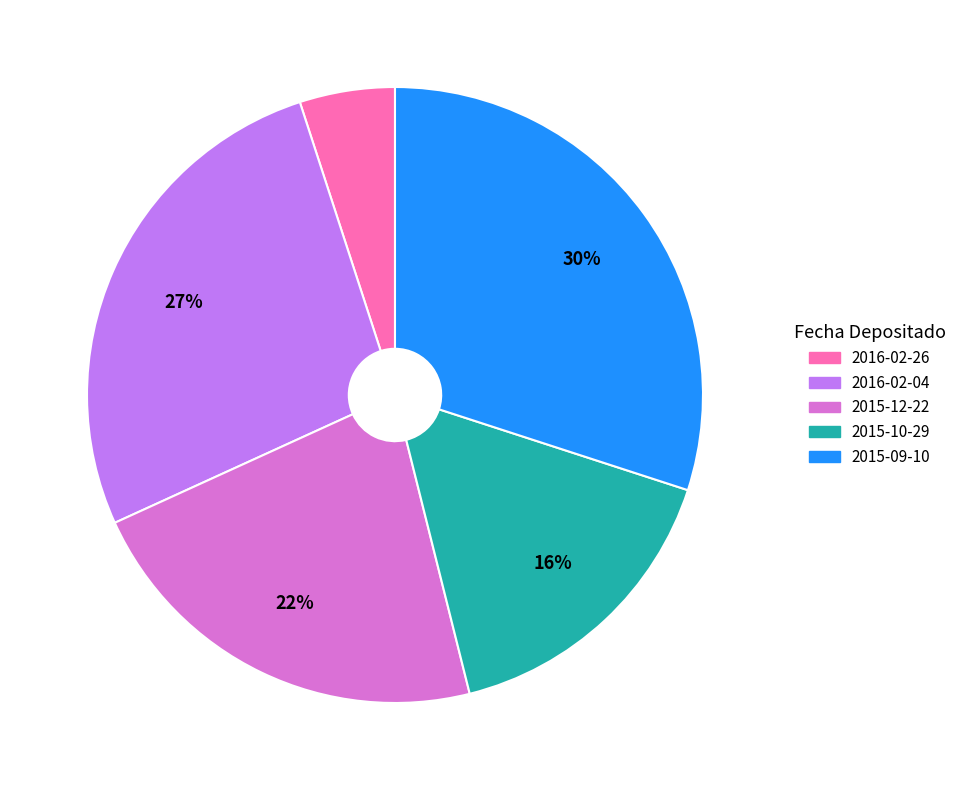

Which category has the smallest portion of the pie?

2016-02-26